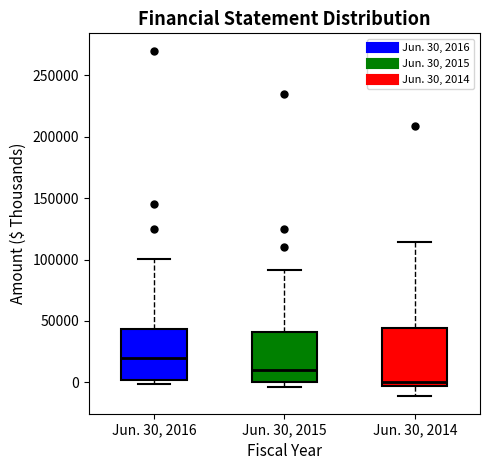

Which box's median line is the lowest?

Jun. 30, 2014